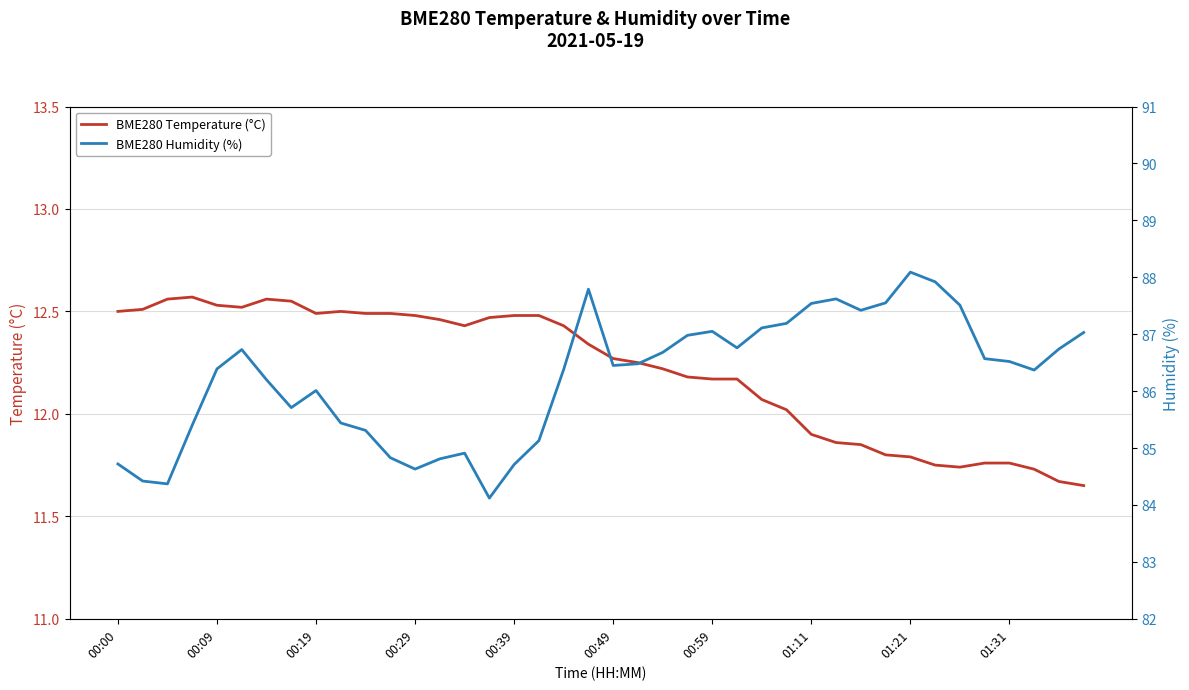

At how many categories does at least one series exceed 85?

31